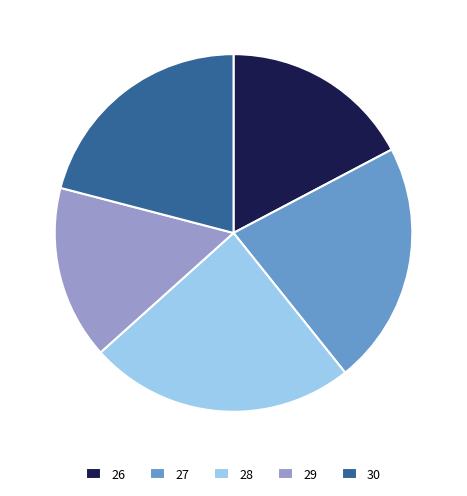

What is the largest slice in the pie chart?

28